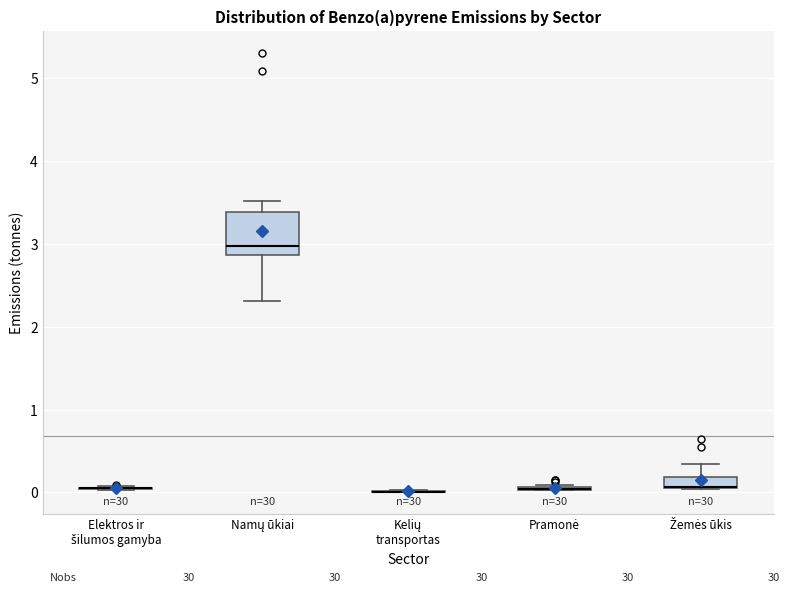

Where is the upper edge of the box for Pramonė on the y-axis? The values are not printed on the chart, so give them approximately, as read against the axis.

0.1